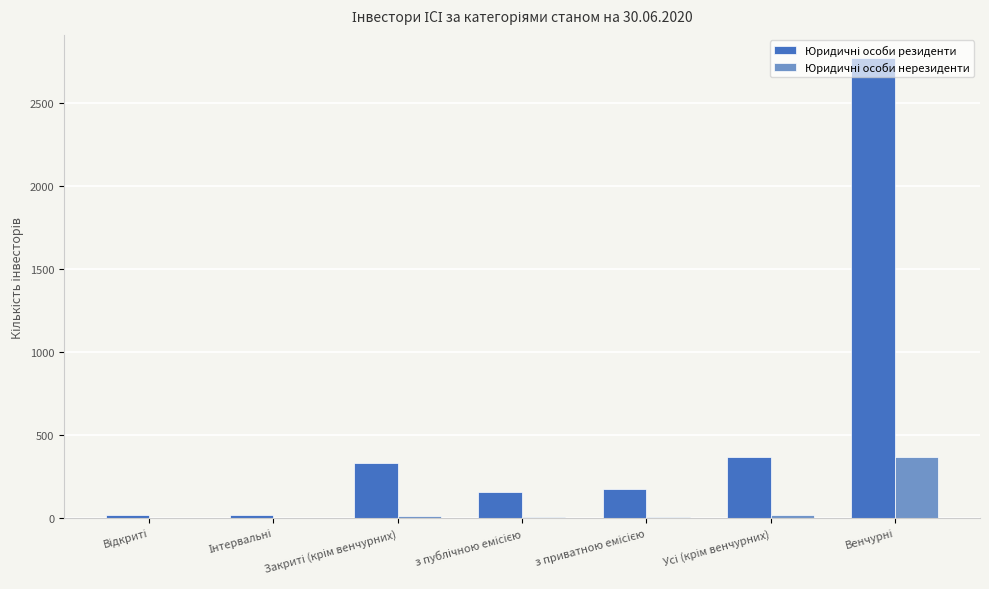

What is the total value across all series at Інтервальні?

18